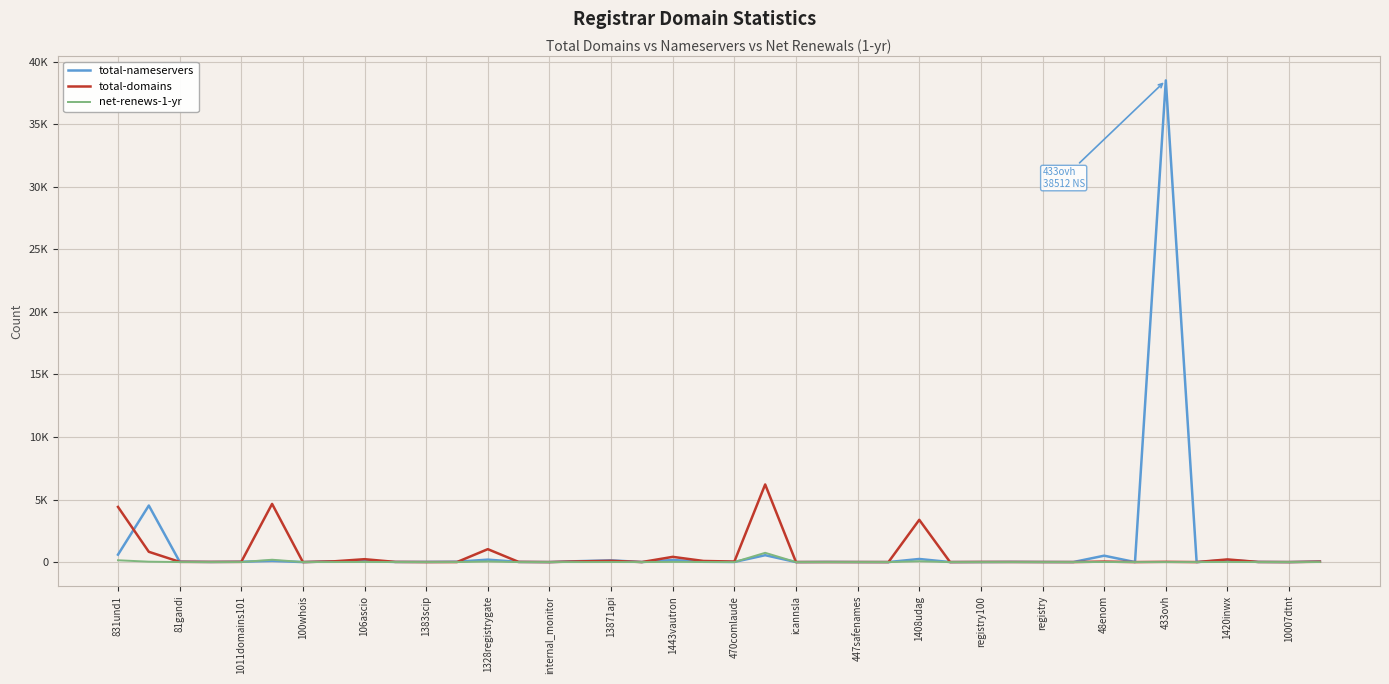

Is this an area chart (filled region under the line)?

No